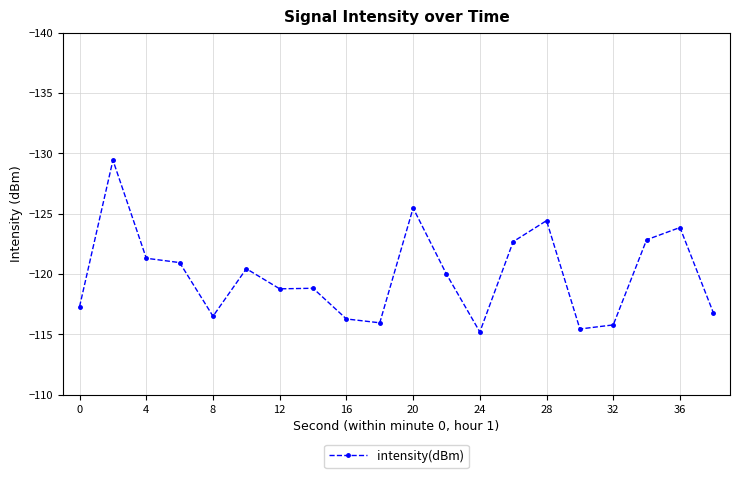

True or false: the data has more than 2 interior local peaks.

True